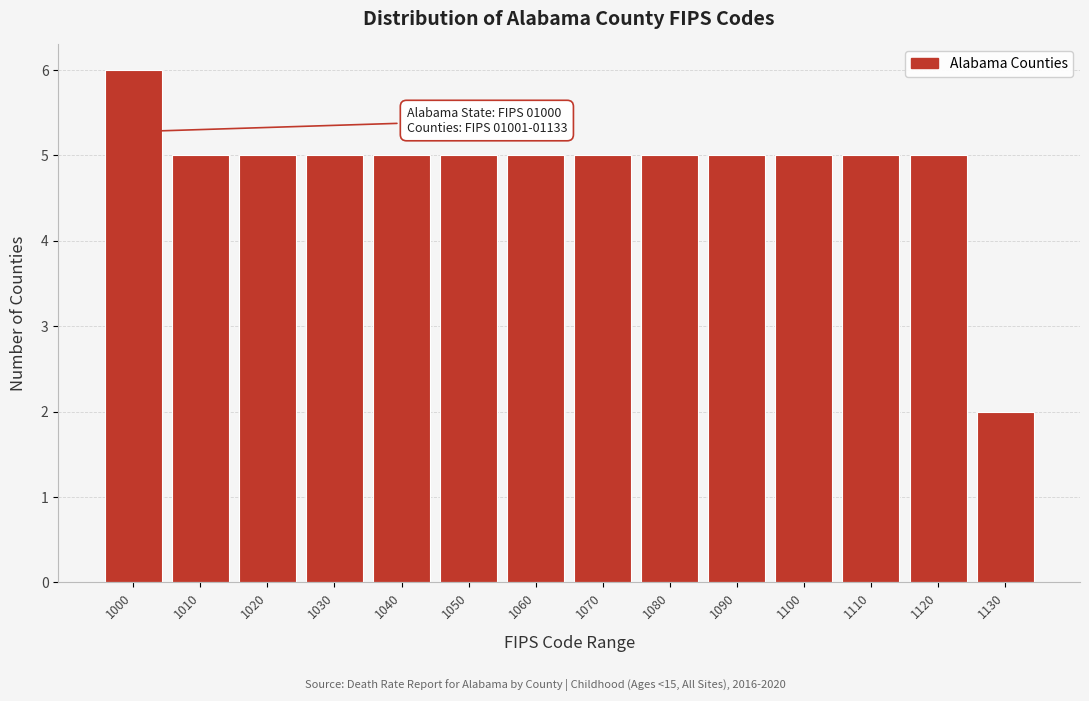

Reading left to right, list all the values displayed in this chart.

6	5	5	5	5	5	5	5	5	5	5	5	5	2